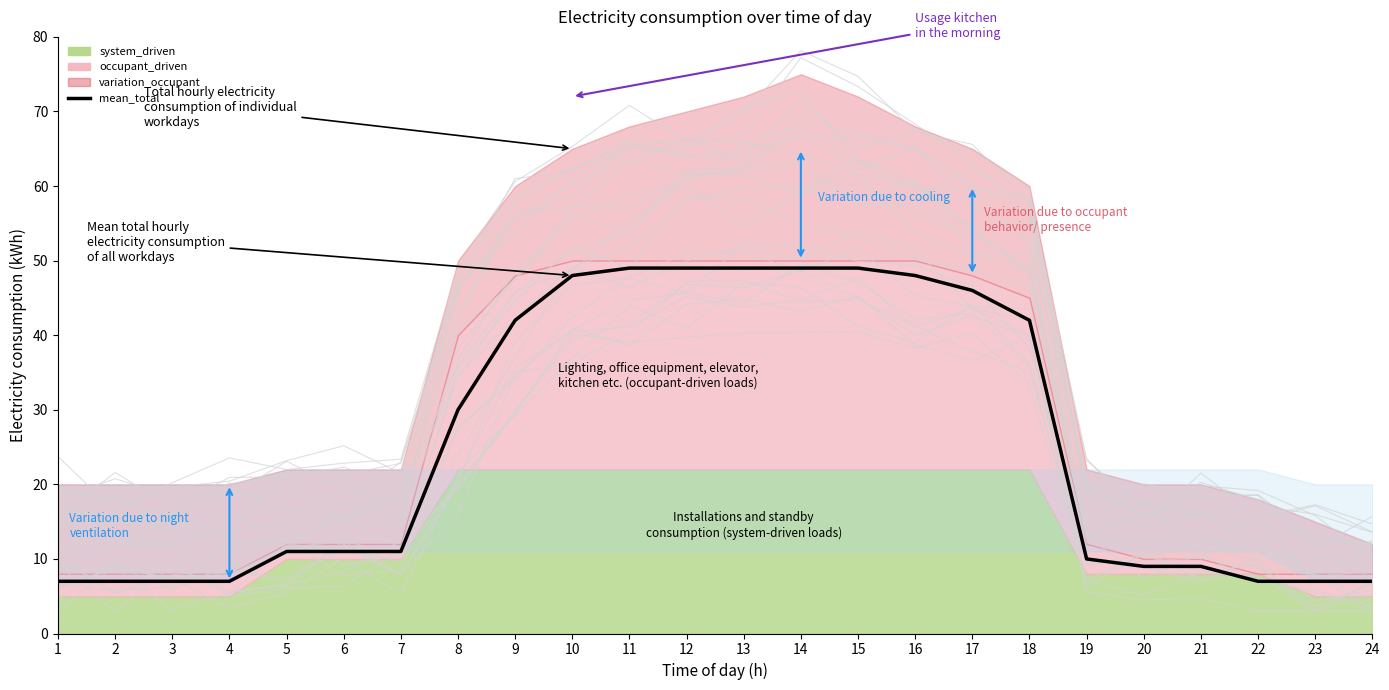

True or false: the data shows 7 at 23.

True